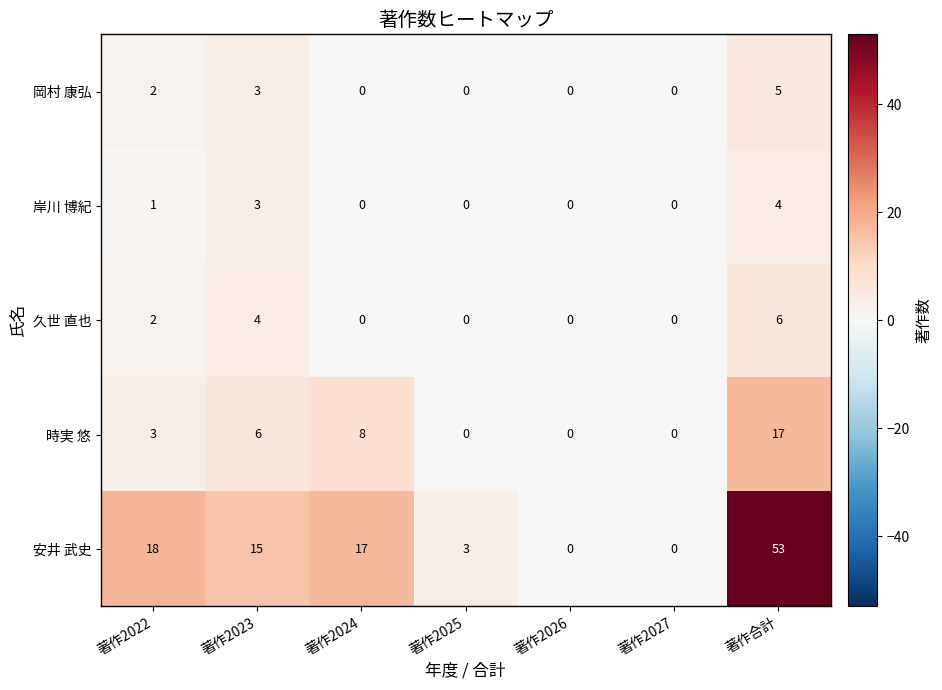

At which category is the sum across all series the highest?

著作合計